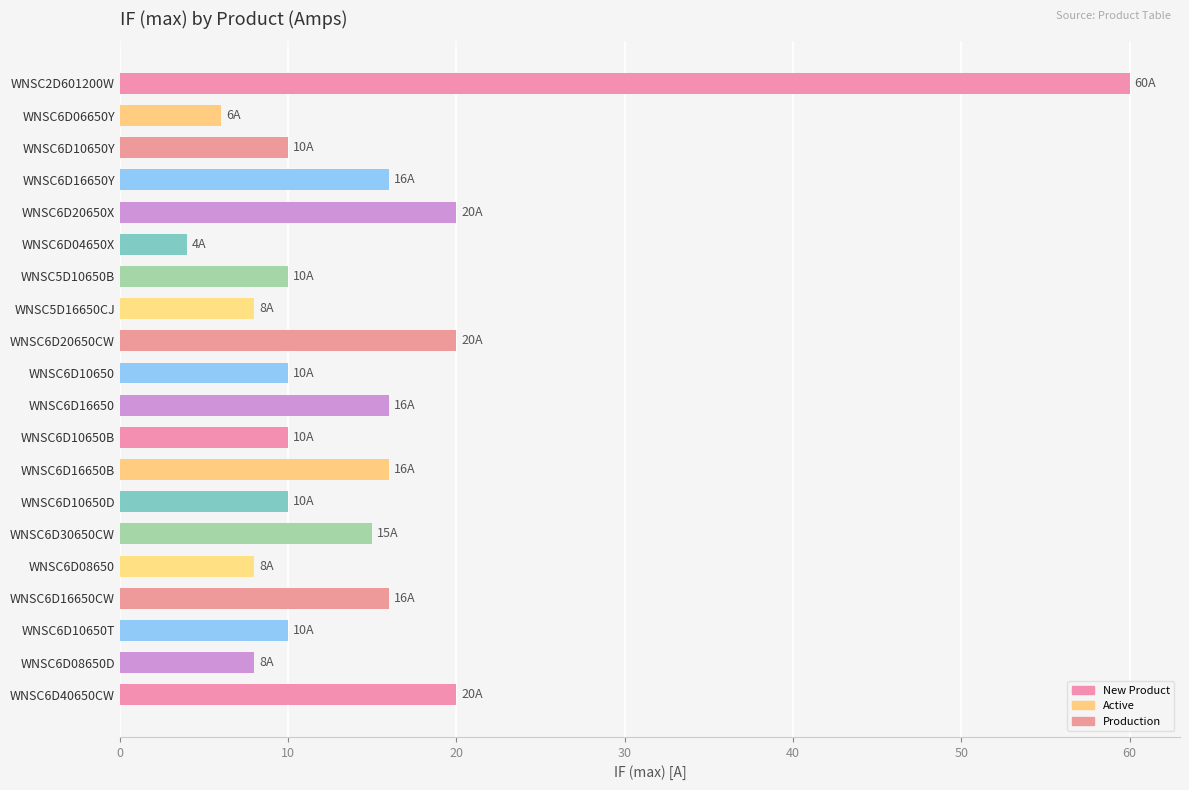

How many bars are there in total?

20